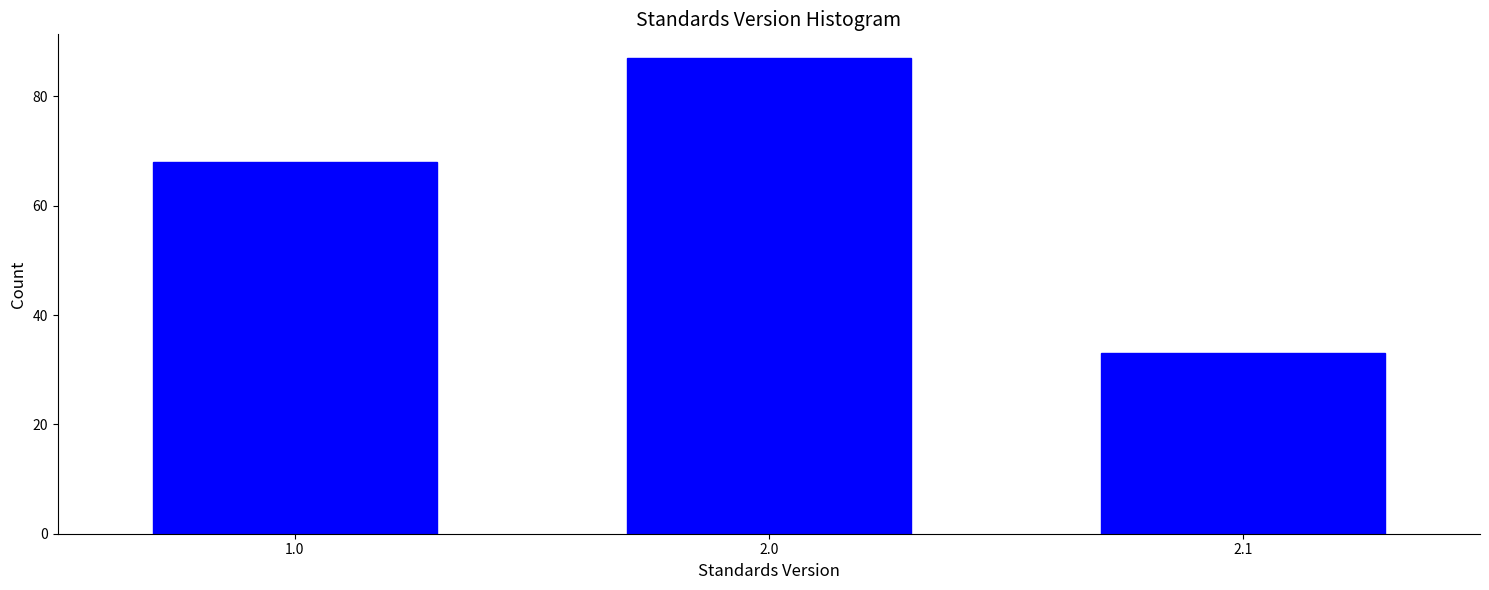

Reading left to right, transcribe all the data shown in this chart.

1.0=68	2.0=87	2.1=33